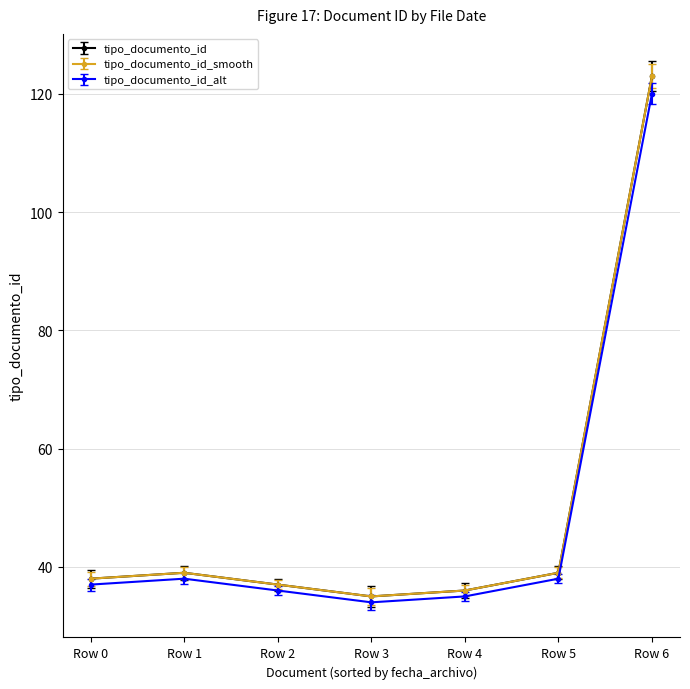

Does the chart have visible grid lines?

Yes